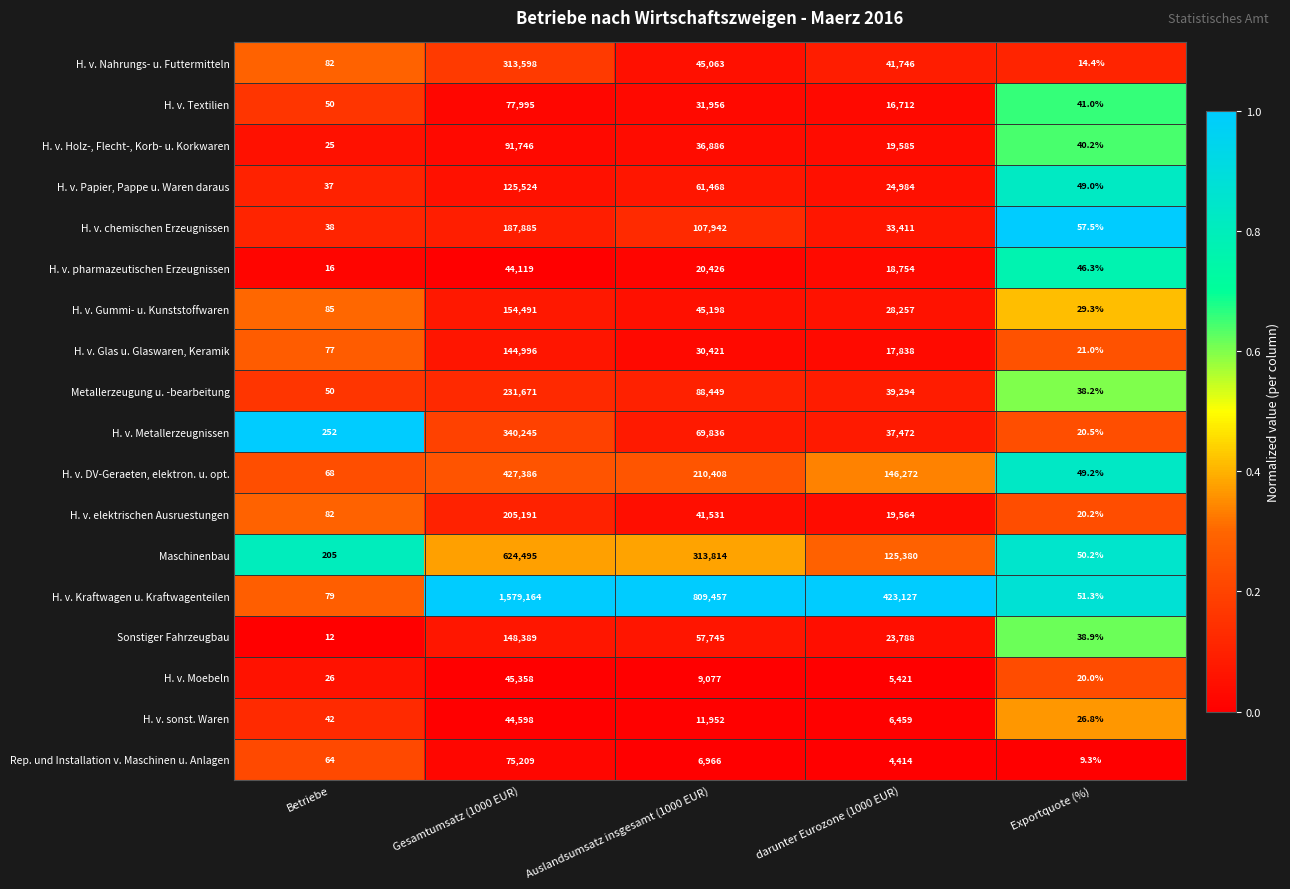

What is the sum of the Sonstiger Fahrzeugbau values at Exportquote (%) and Betriebe?

50.9